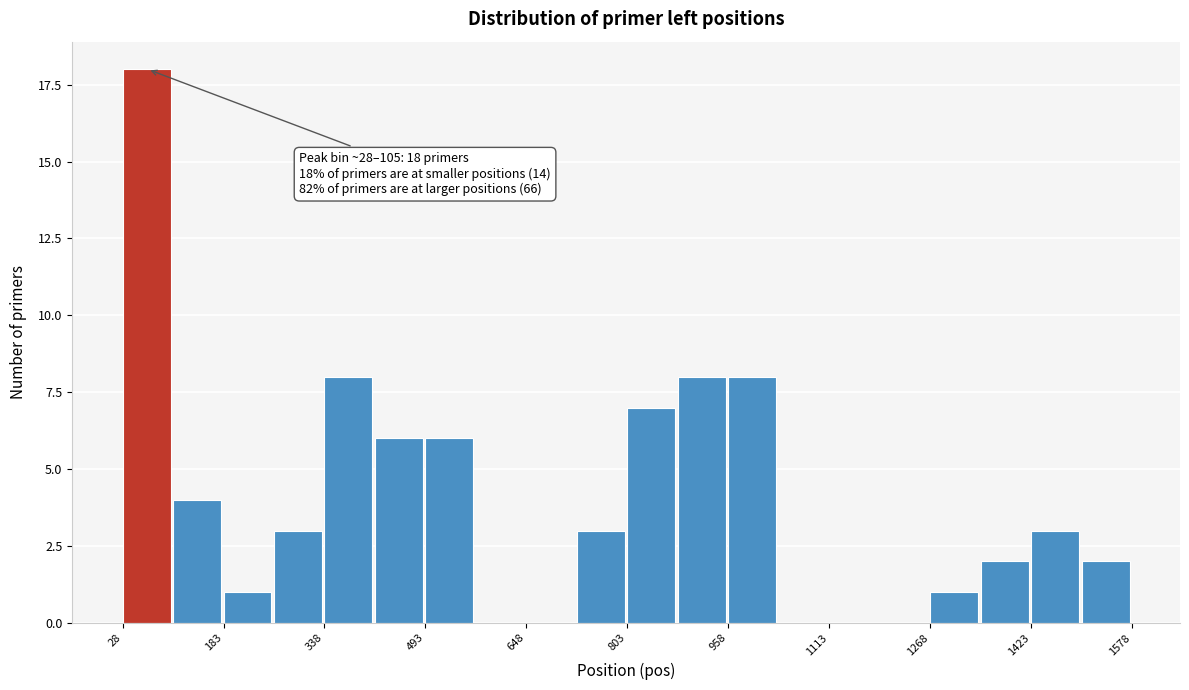

Read against the x-axis, roughly where is the centre of the tallest bar?

60